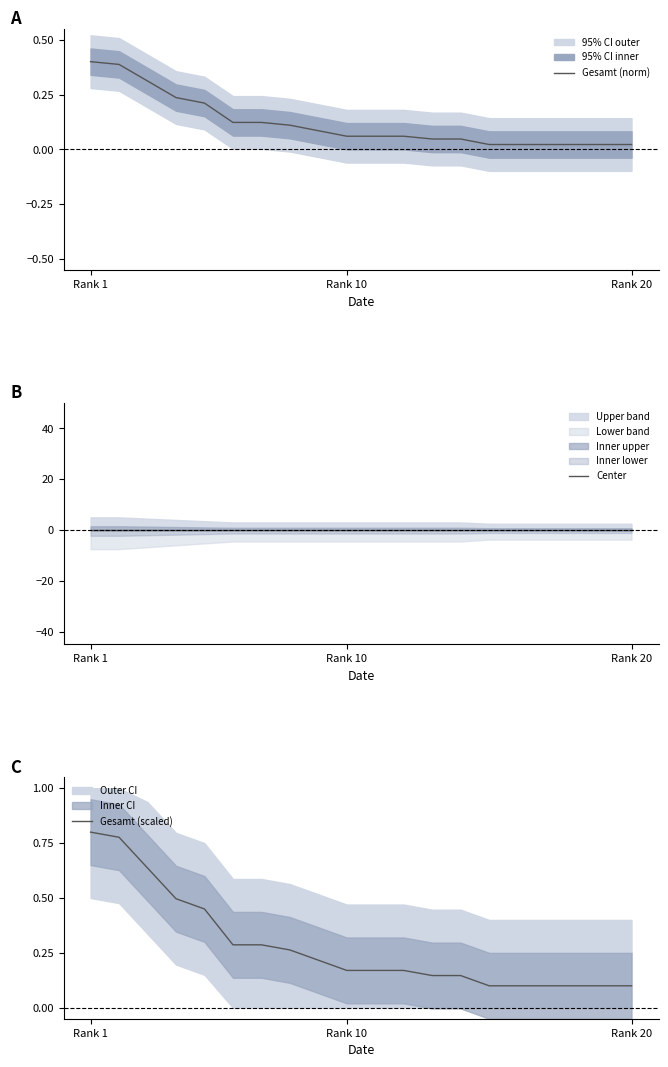

At which label does Gesamt (scaled) reach its peak?

Rank 1